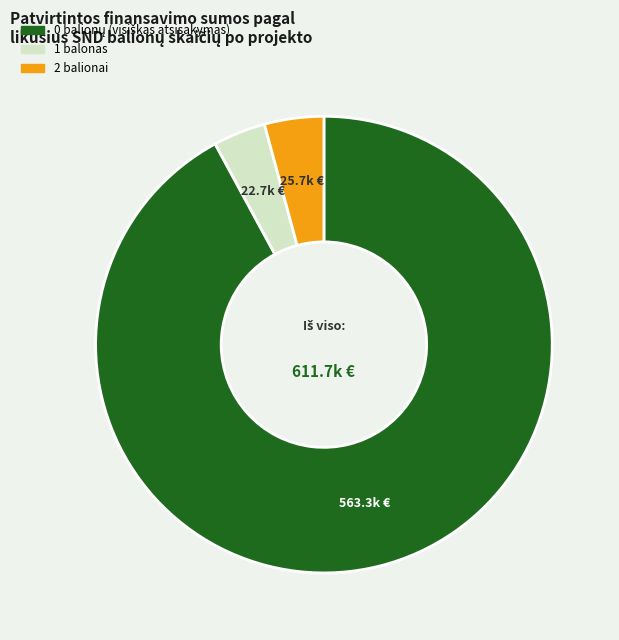

Does any single category account for the majority?

Yes